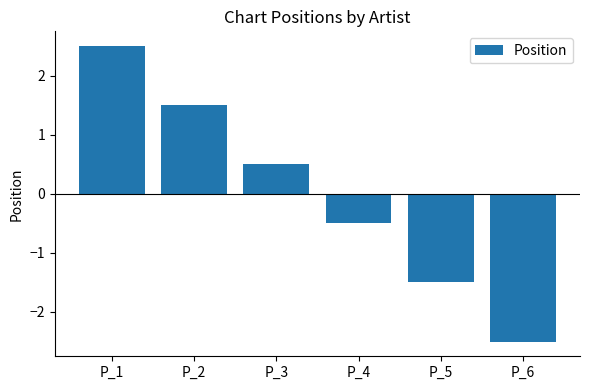

What is the sum of the values at P_6 and P_4?

-3.0